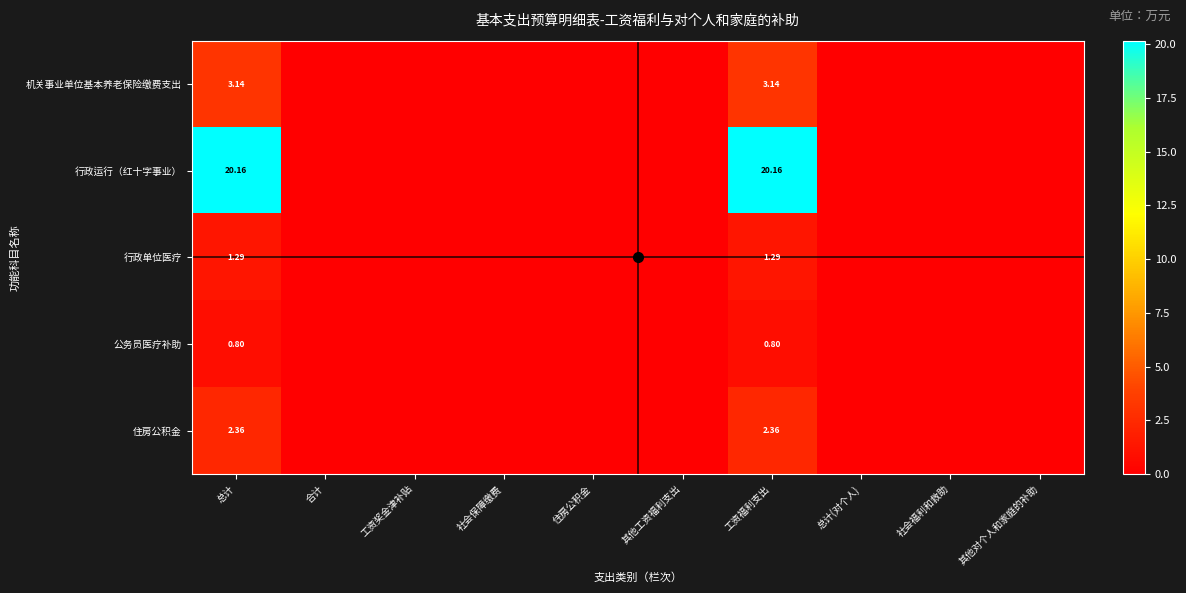

At which category is the sum across all series the highest?

总计